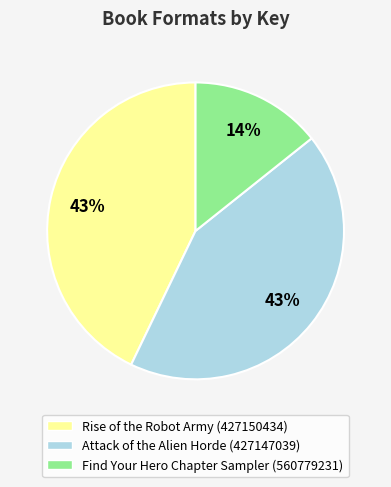

Count the number of slices in the pie.

3